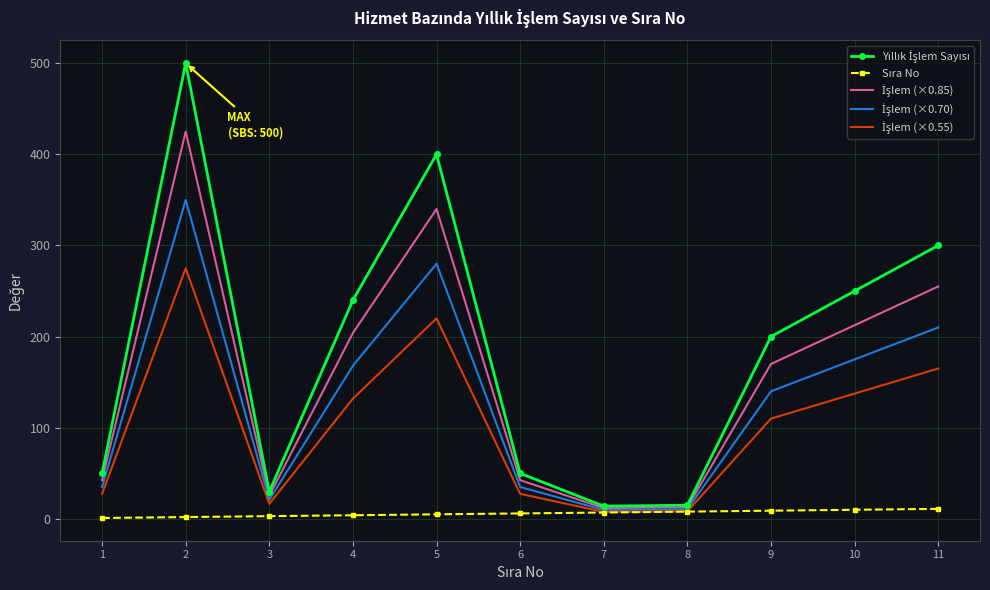

What is the maximum value shown in the chart?

500.0